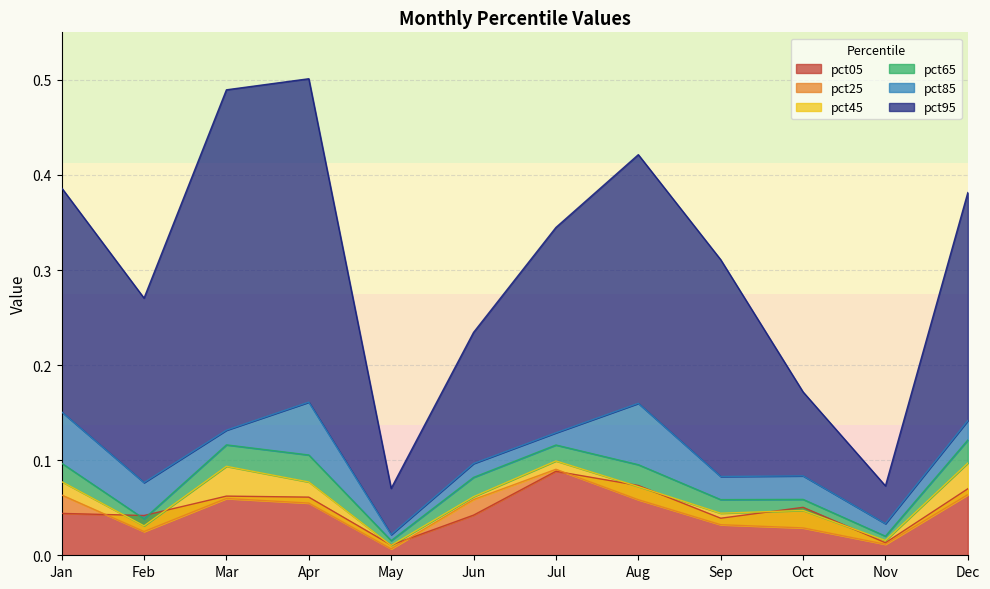

Which series has the largest total across all categories?

pct95